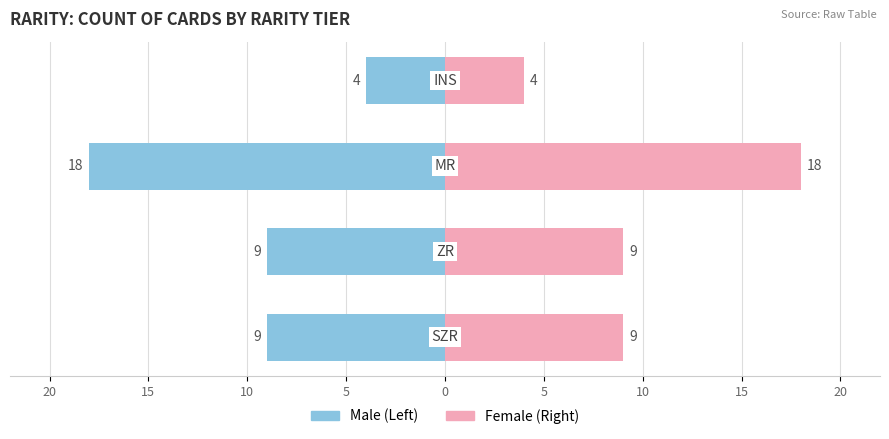

Rank the series at 5 from highest to lowest value.

Female, Male